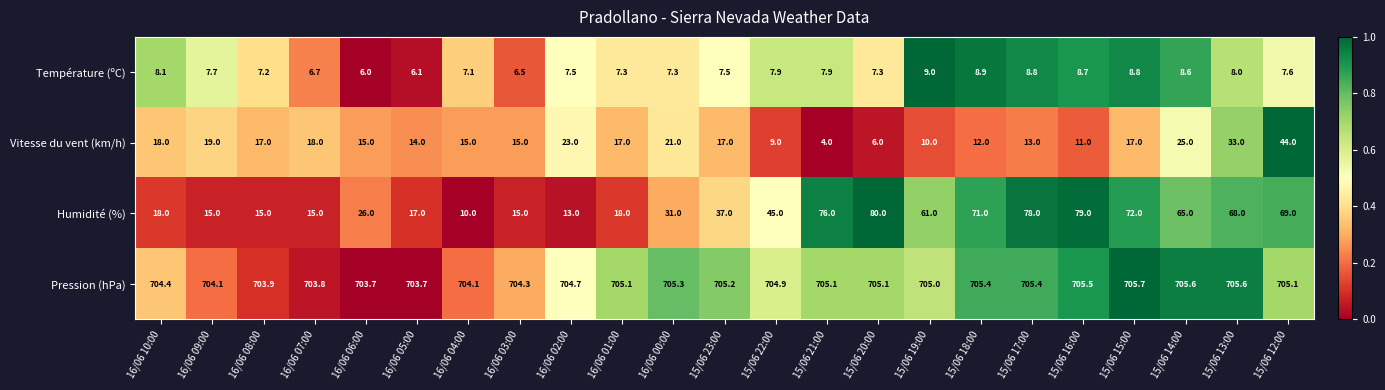

How many data points does each series have?

23